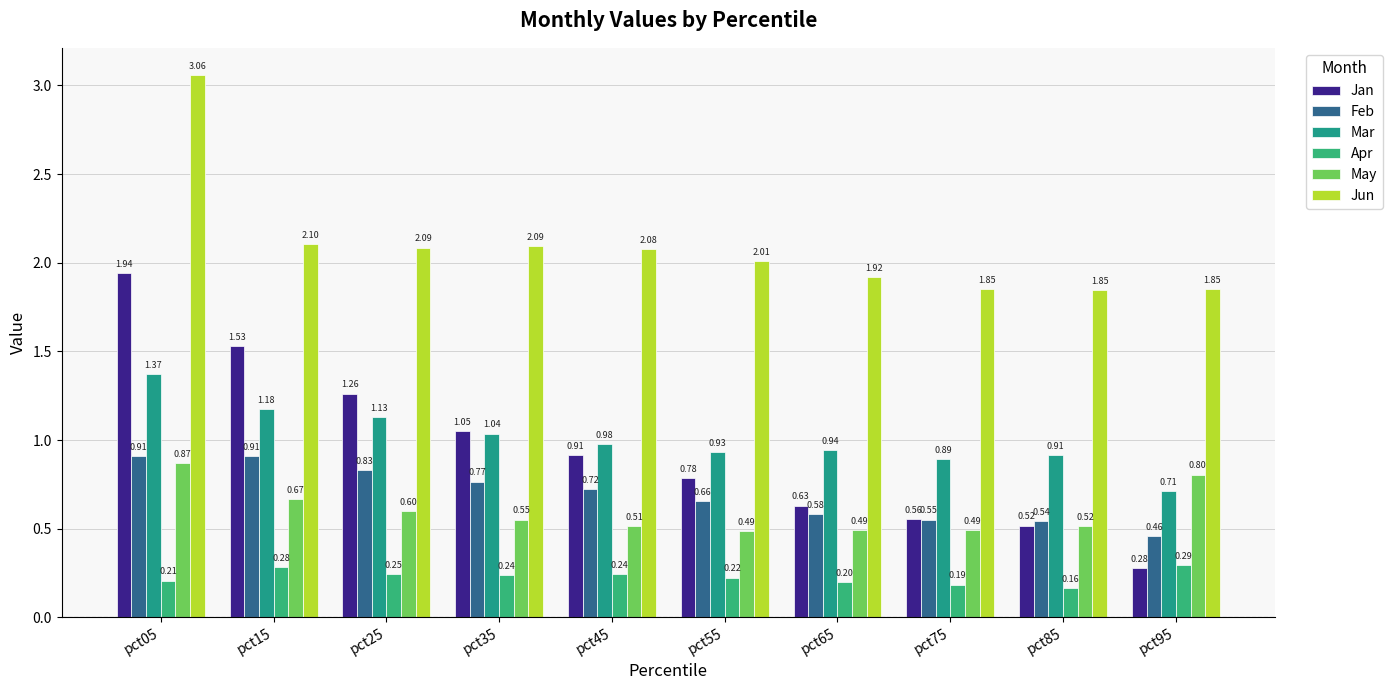

At which category does the chart reach its minimum across all series?

pct85